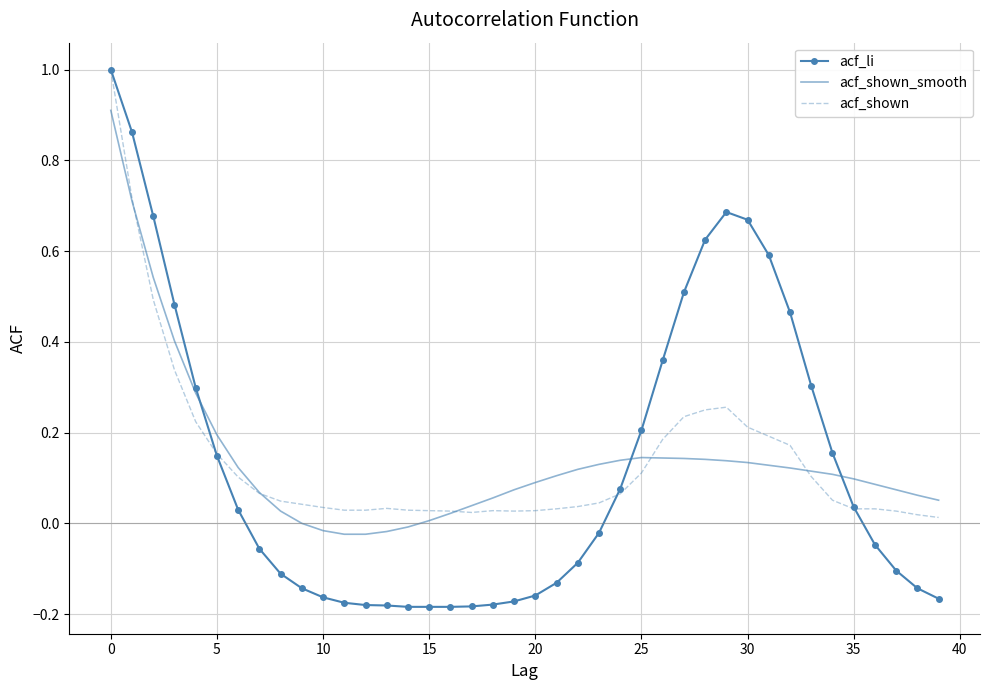

What is the maximum value for acf_li?

1.0